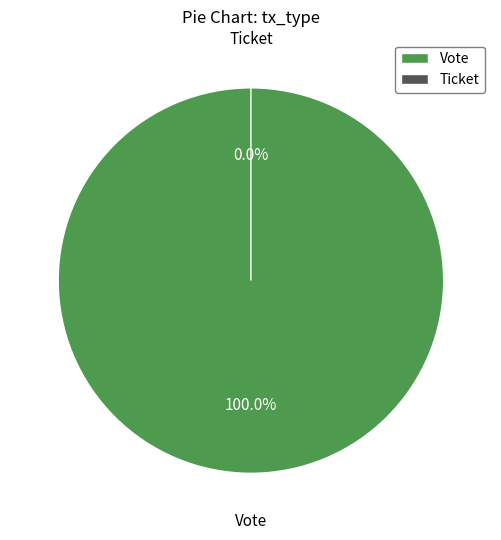

Count the number of slices in the pie.

2